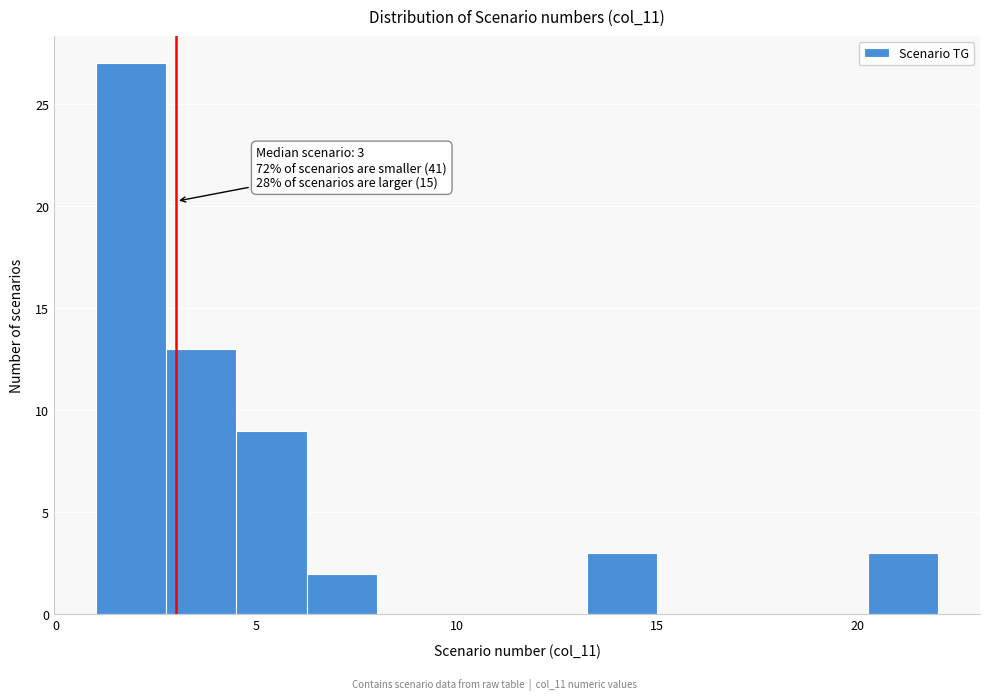

Around what value on the x-axis is the tallest bar? Give the approximate position of its centre, as read against the axis.

2.0